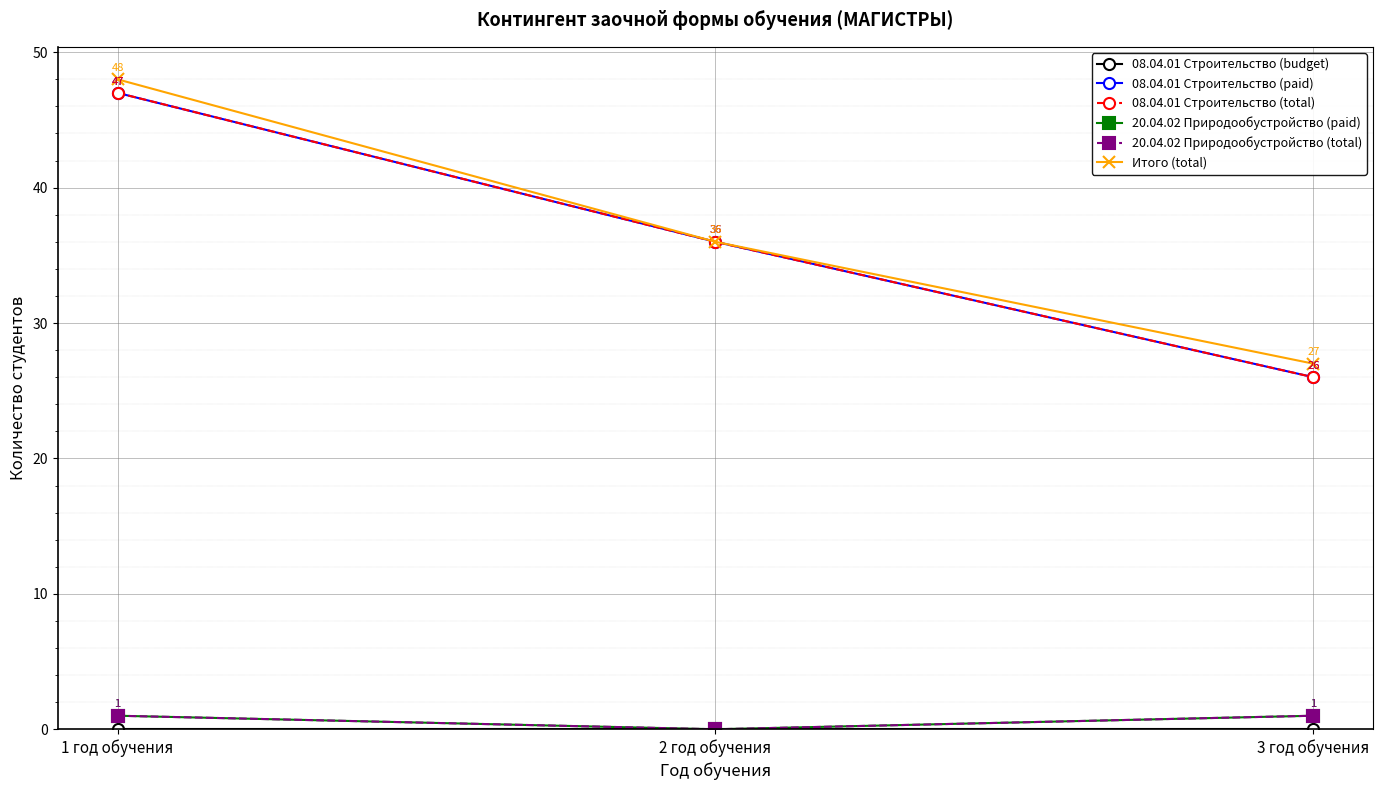

Does the chart display data point markers on the line(s)?

Yes